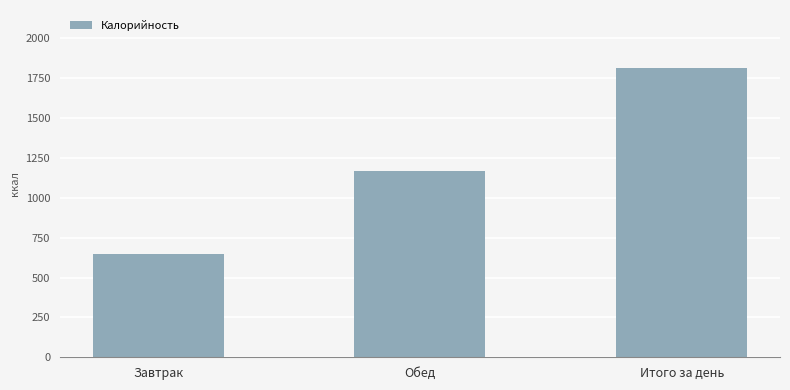

What is the change in value from Завтрак to Обед?

+517.1